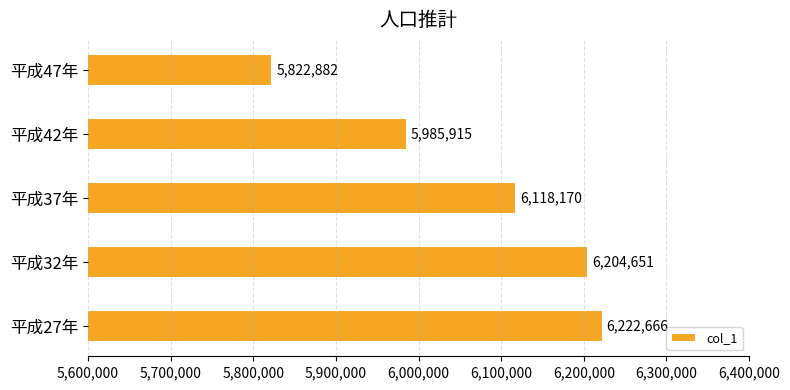

What is the average value?

6070857